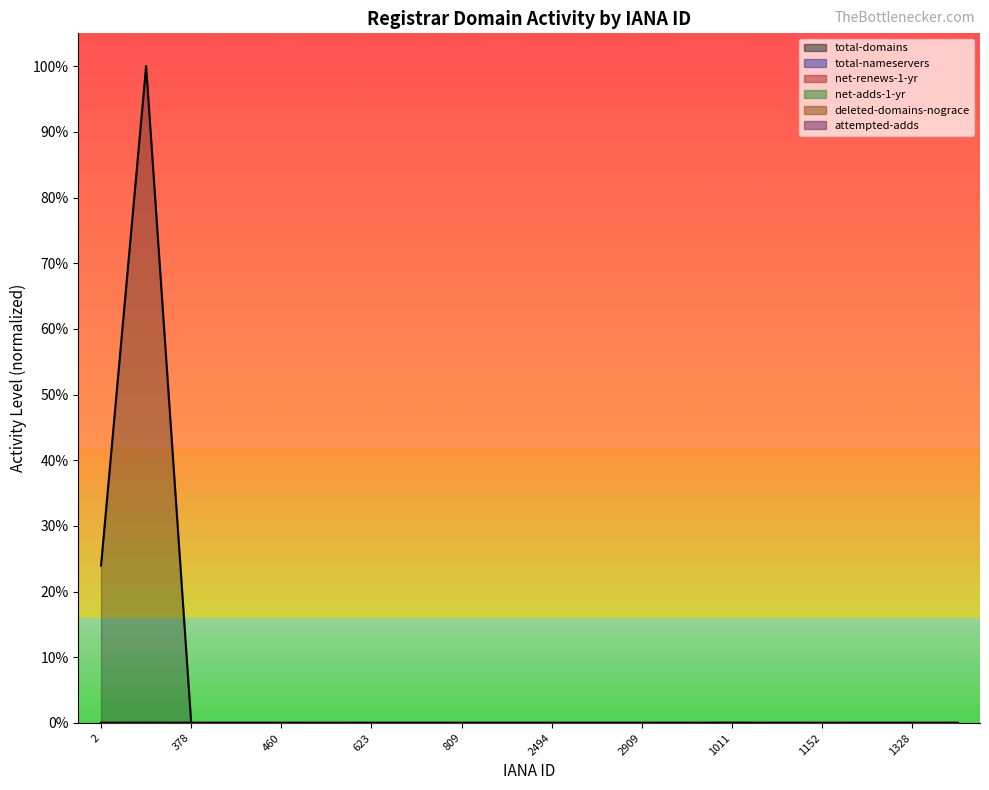

True or false: net-adds-1-yr and net-renews-1-yr cross at least once.

False